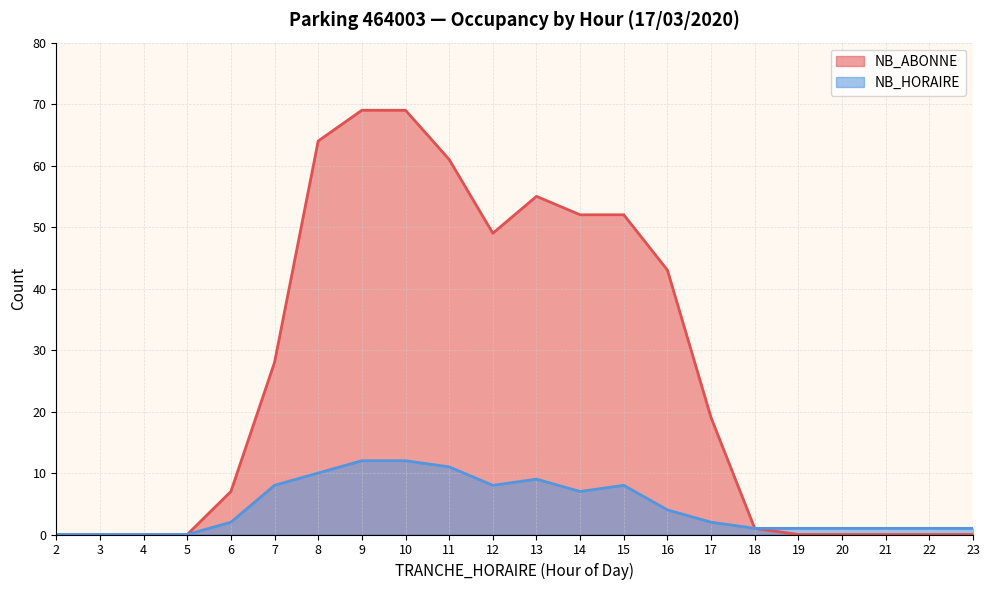

Between 23 and 5, which is larger?

23